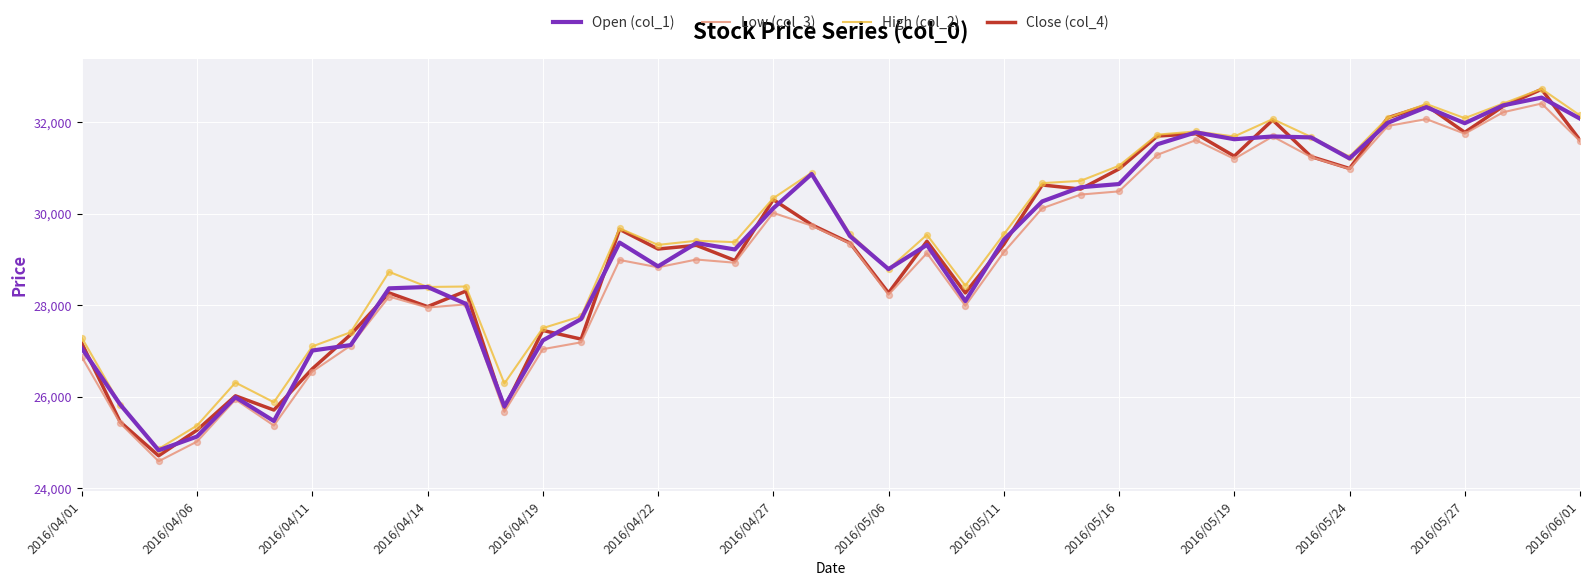

Which series has the largest range (max minus min)?

Close (col_4)